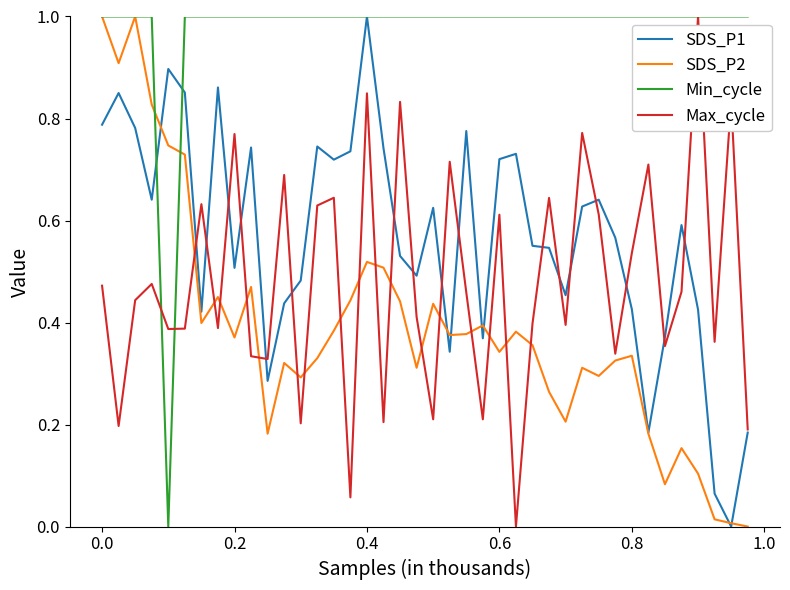

What is the maximum value shown in the chart?

1.0